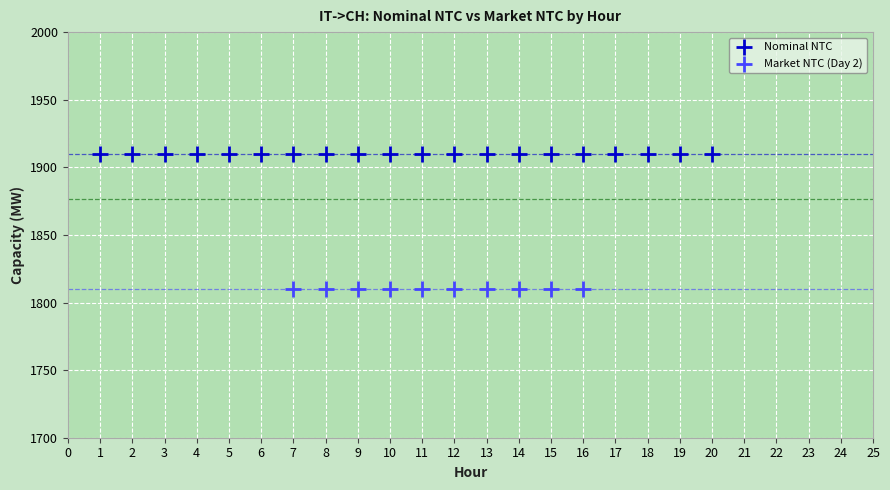

Which series reaches the minimum Y coordinate?

Market NTC (Day 2)